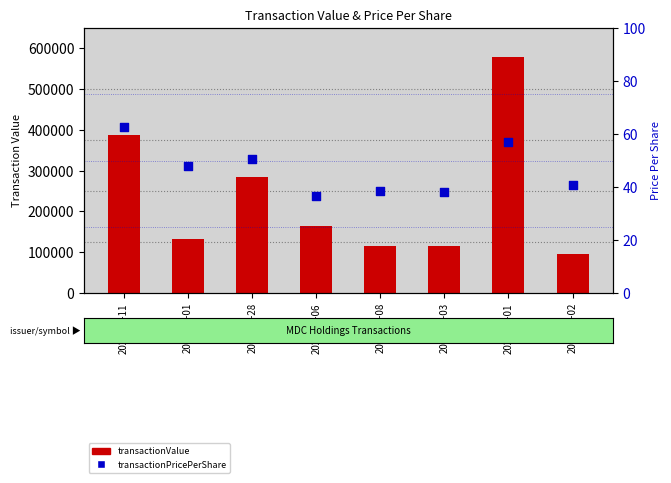

Which series contains the highest Y value?

transactionValue